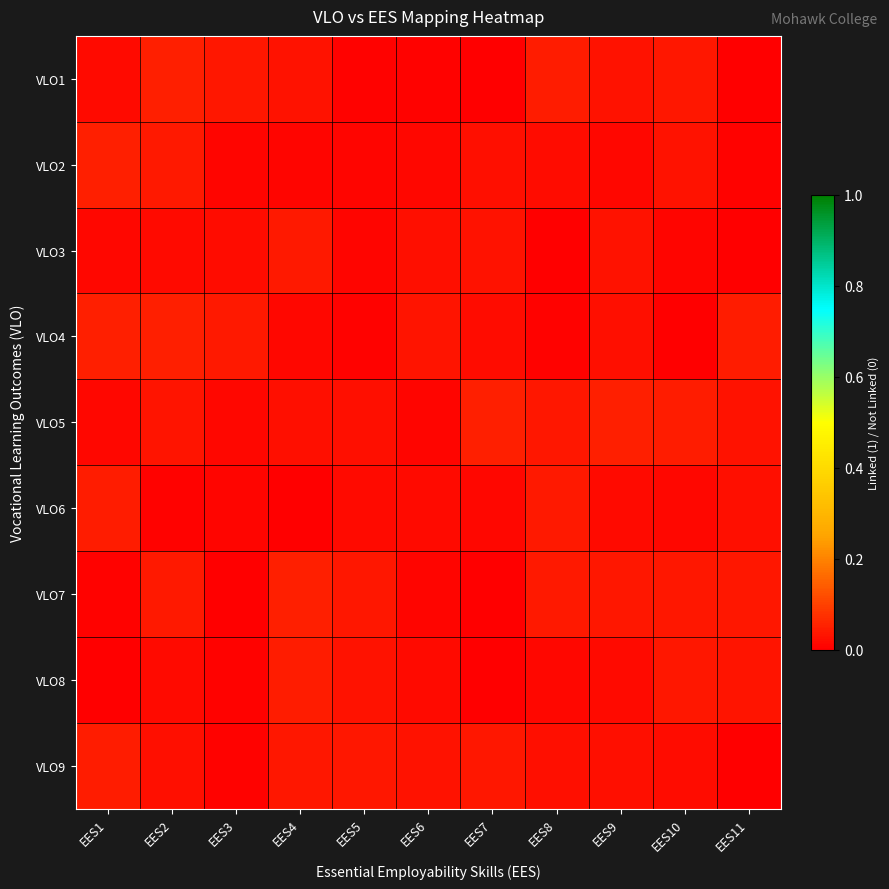

What is the total value across all series at EES5?

0.2